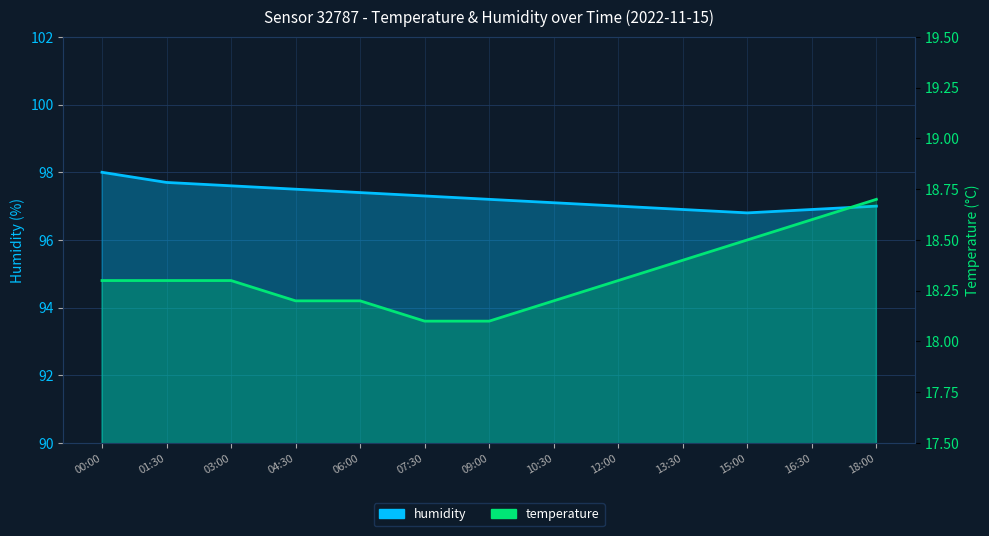

The humidity series shows 49.5 at 03:00. True or false?

False